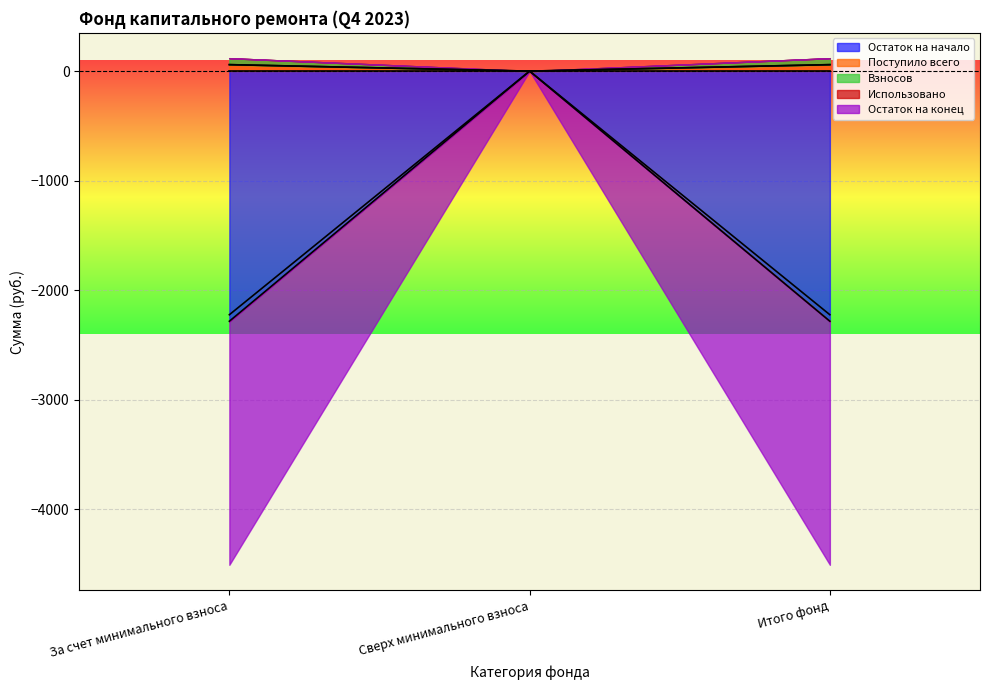

Reading right to left, what are all the values shown in this chart?

Остаток на начало: Итого фонд=-2223.9	Сверх минимального взноса=0.0	За счет минимального взноса=-2223.9
Поступило всего: Итого фонд=59.3	Сверх минимального взноса=0.0	За счет минимального взноса=59.3
Взносов: Итого фонд=58.8	Сверх минимального взноса=0.0	За счет минимального взноса=58.8
Остаток на конец: Итого фонд=-2283.1	Сверх минимального взноса=0.0	За счет минимального взноса=-2283.1